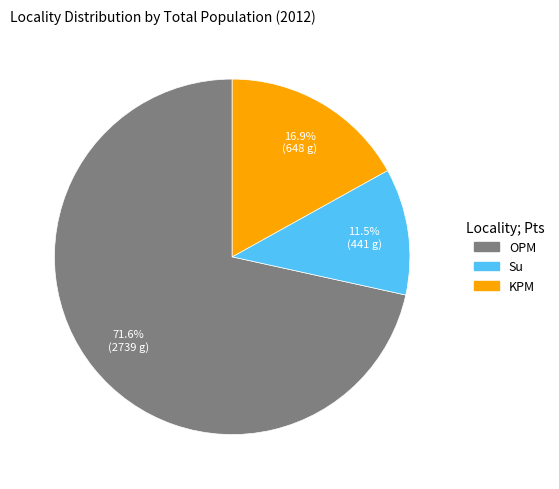

Is there any slice that represents more than half of the pie?

Yes